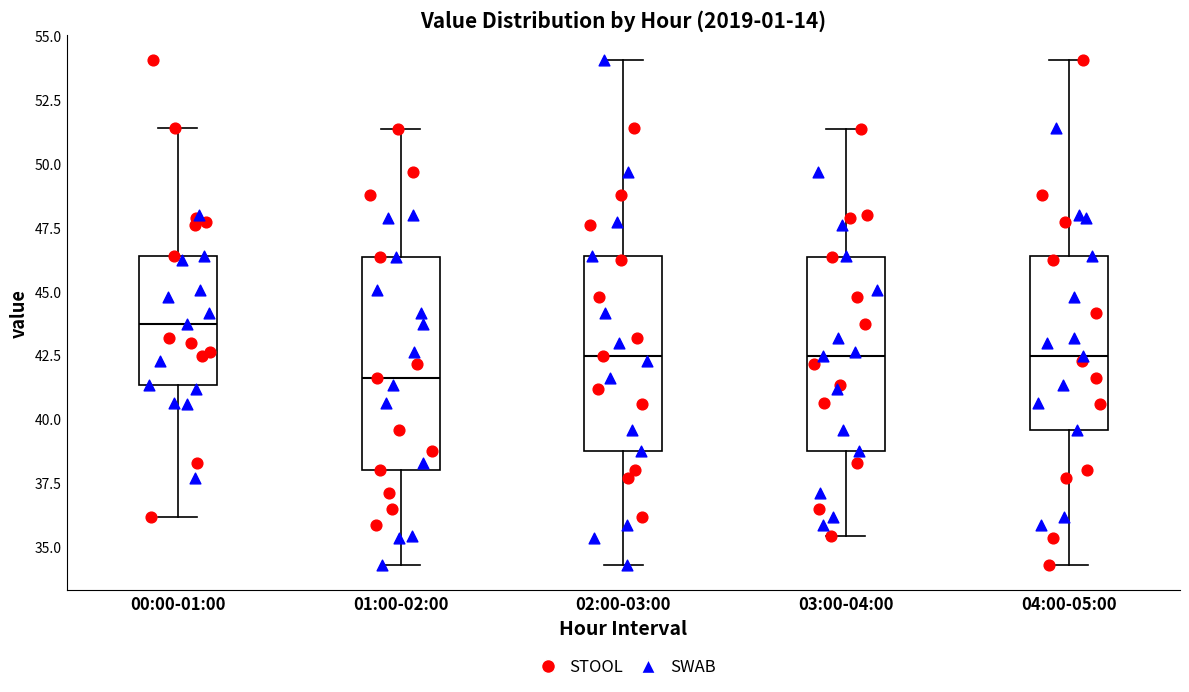

Where does the lower whisker of the box for 00:00-01:00 end on the y-axis? The values are not printed on the chart, so give them approximately, as read against the axis.

36.0